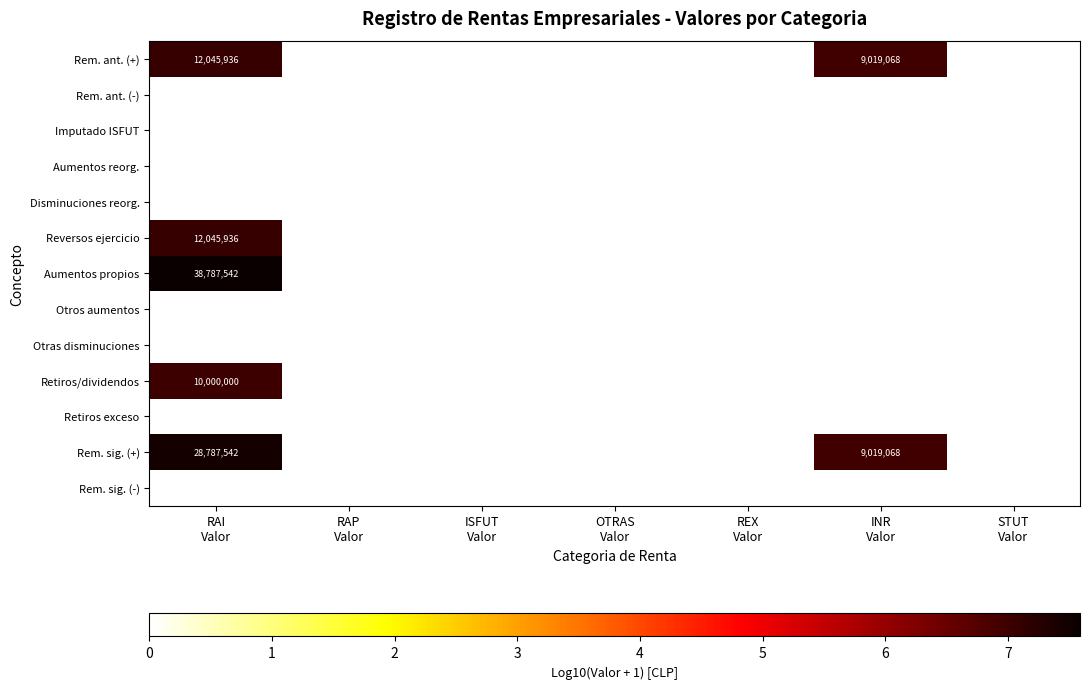

At which label does Disminuciones reorg. reach its peak?

RAI Valor